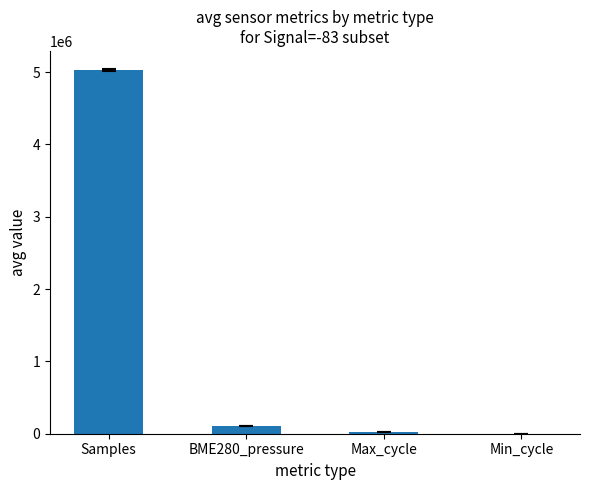

The chart shows a value of 5029750.2 at Samples. True or false?

True